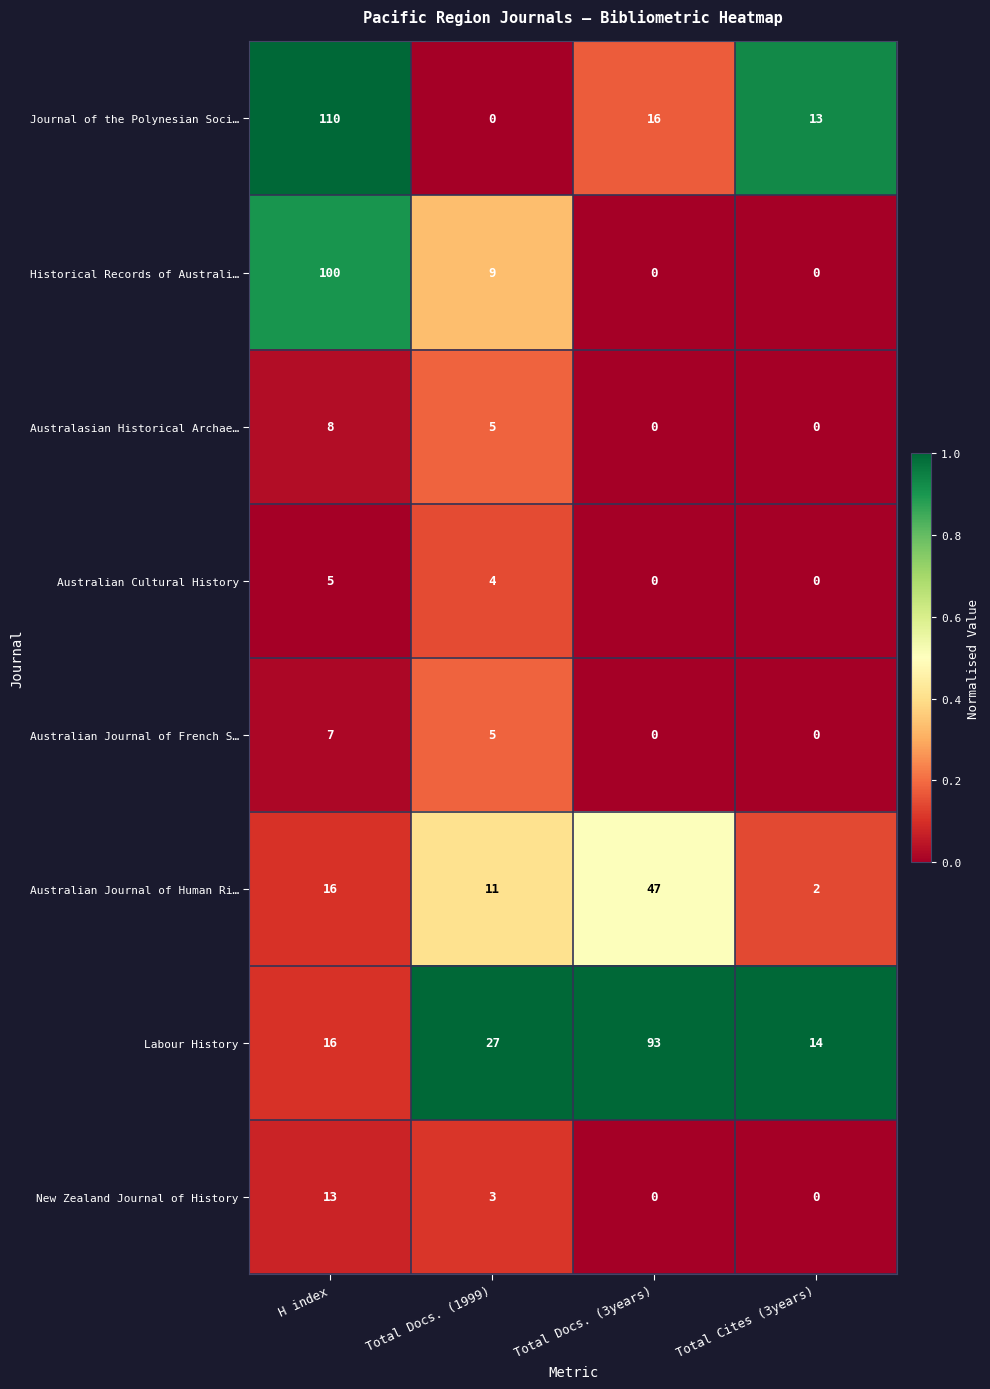

Which series changed the most between Total Docs. (1999) and Total Docs. (3years)?

Labour History